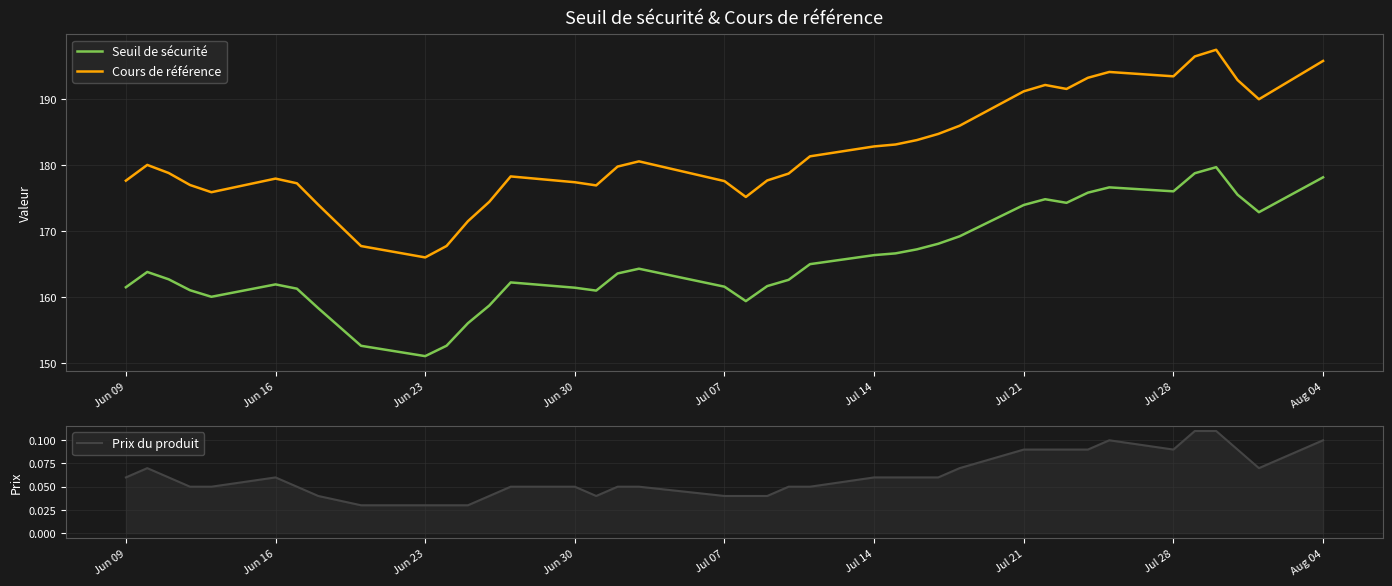

True or false: Cours de référence and Seuil de sécurité cross at least once.

False